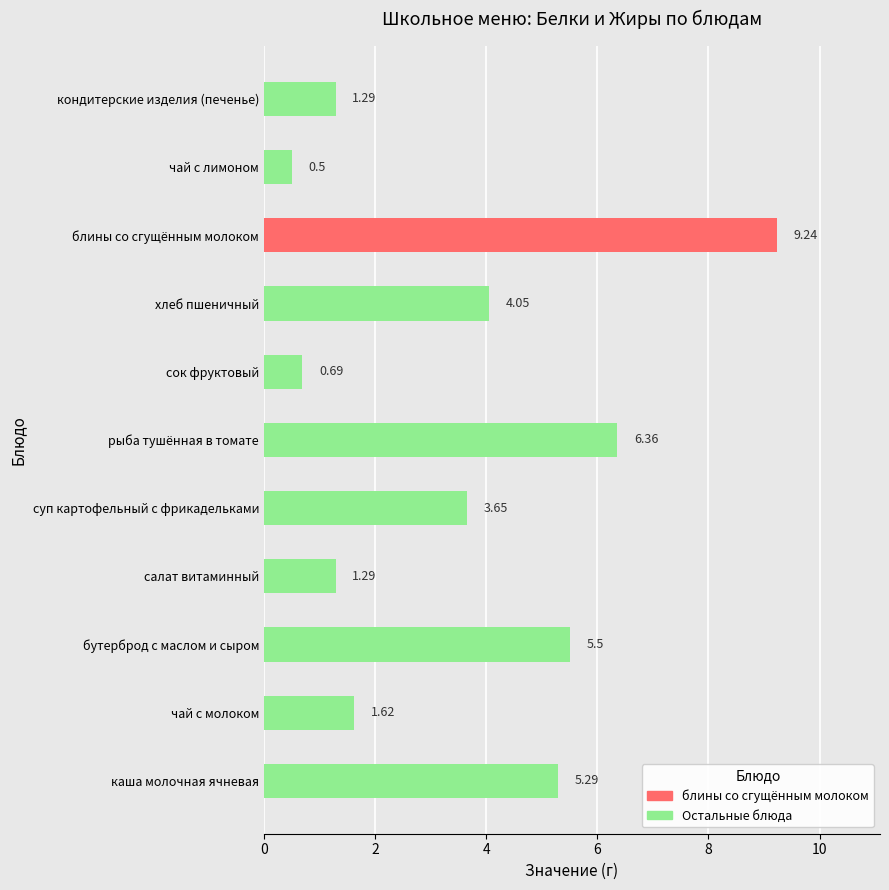

Which has a higher value, суп картофельный с фрикадельками or хлеб пшеничный?

хлеб пшеничный